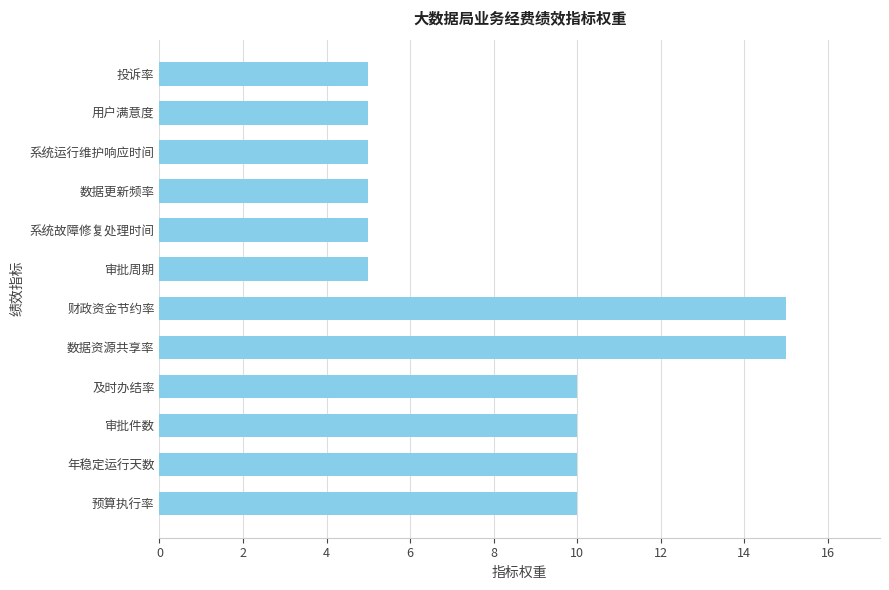

What is the difference between the maximum and minimum values?

10